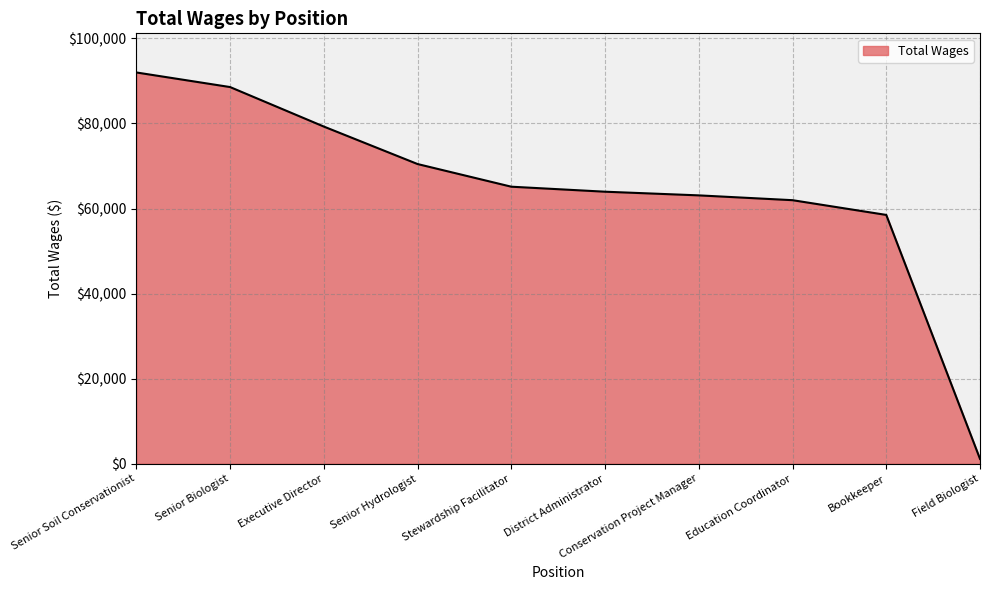

What is the maximum value shown in the chart?

91978